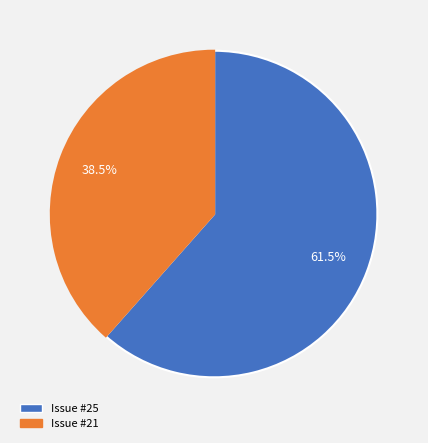

How many slices are in this pie chart?

2